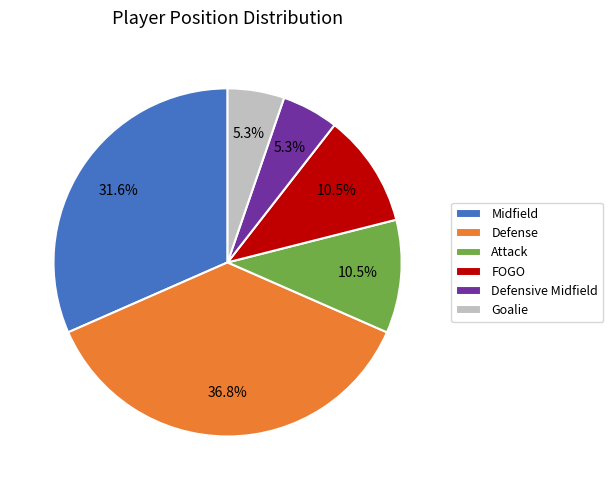

Is there any slice that represents more than half of the pie?

No